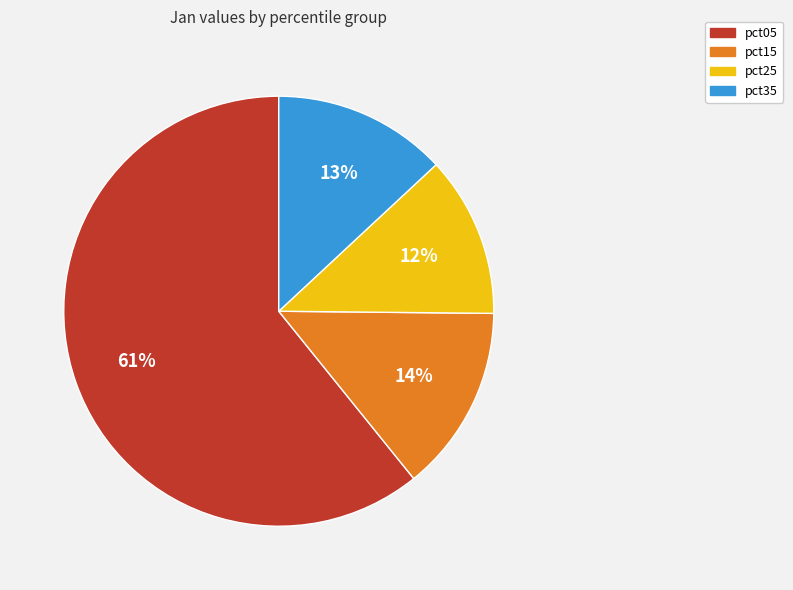

The pct05 slice represents 50% of the pie. True or false?

False